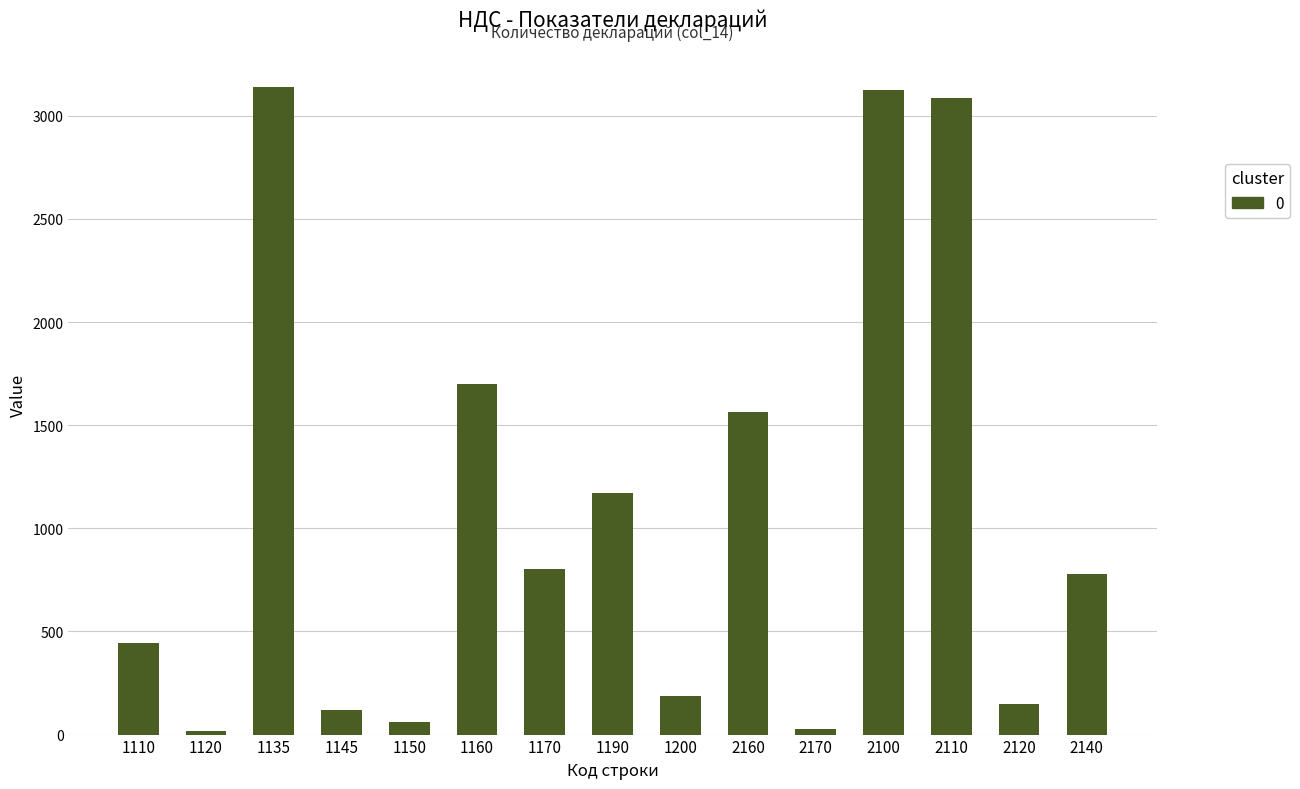

Is it true that the value at 2100 is 4921?

False